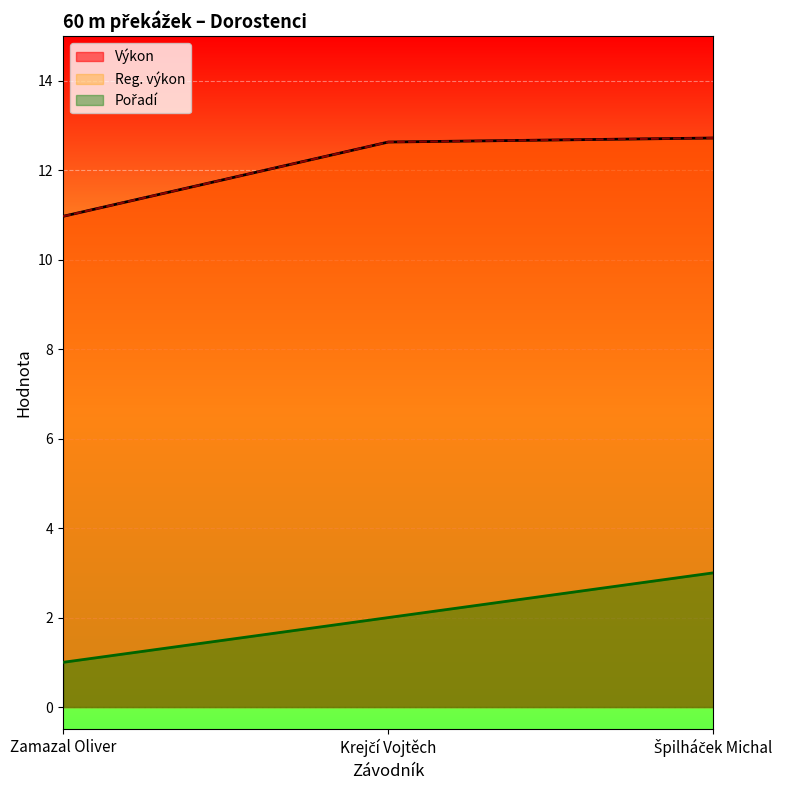

At which label is Reg. výkon closest to 11?

Zamazal Oliver